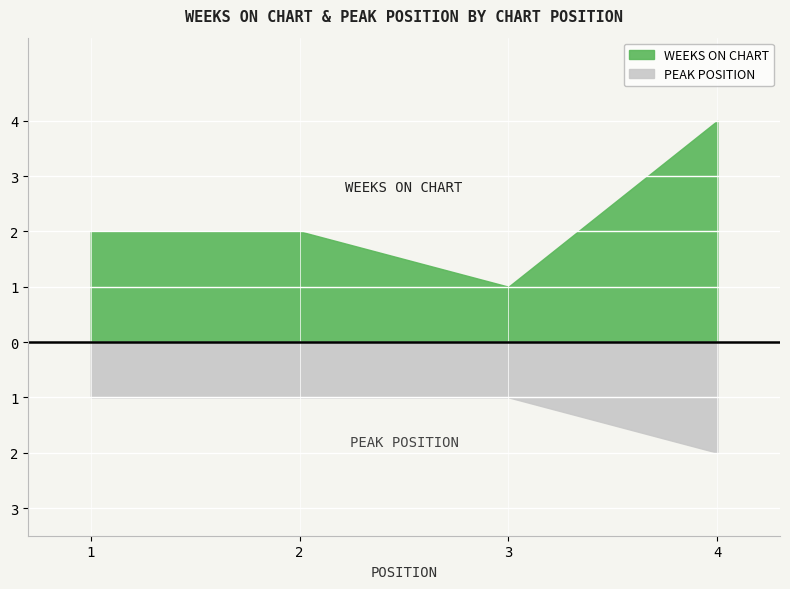

List the series in order of their overall mean, lowest first.

Peak Position, Weeks on Chart